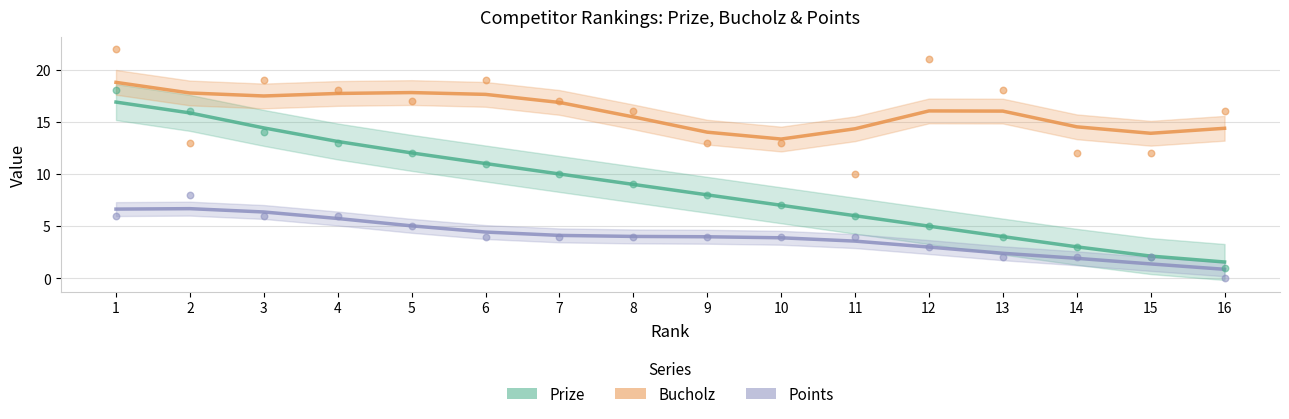

Which series has the largest total across all categories?

Bucholz